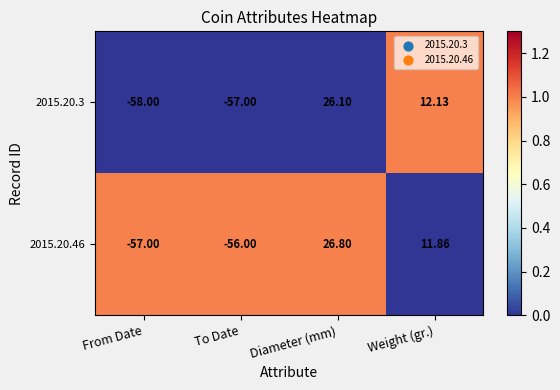

Which category has the highest value across all series?

Diameter (mm)